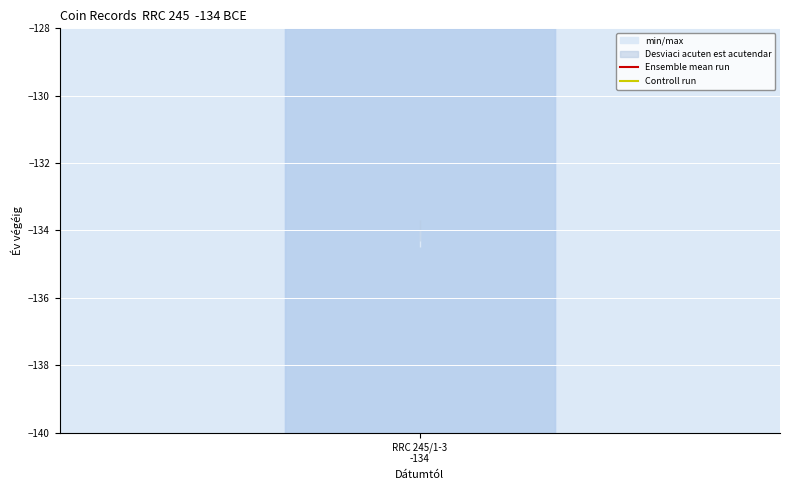

What is the lowest value of the Controll run series?

-134.1